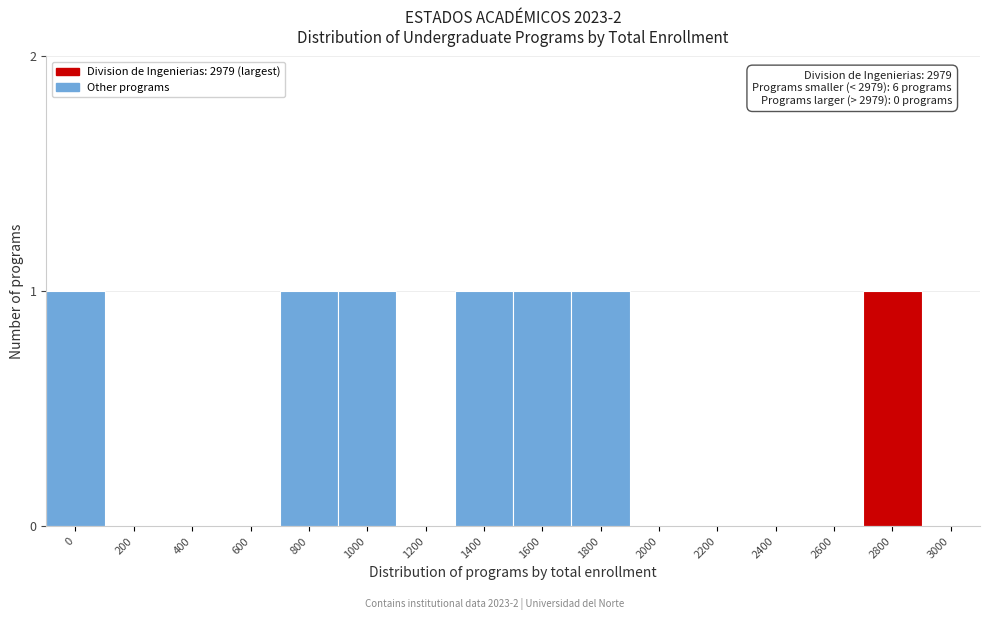

Reading left to right, transcribe all the data shown in this chart.

0=1	200=0	400=0	600=0	800=1	1000=1	1200=0	1400=1	1600=1	1800=1	2000=0	2200=0	2400=0	2600=0	2800=1	3000=0